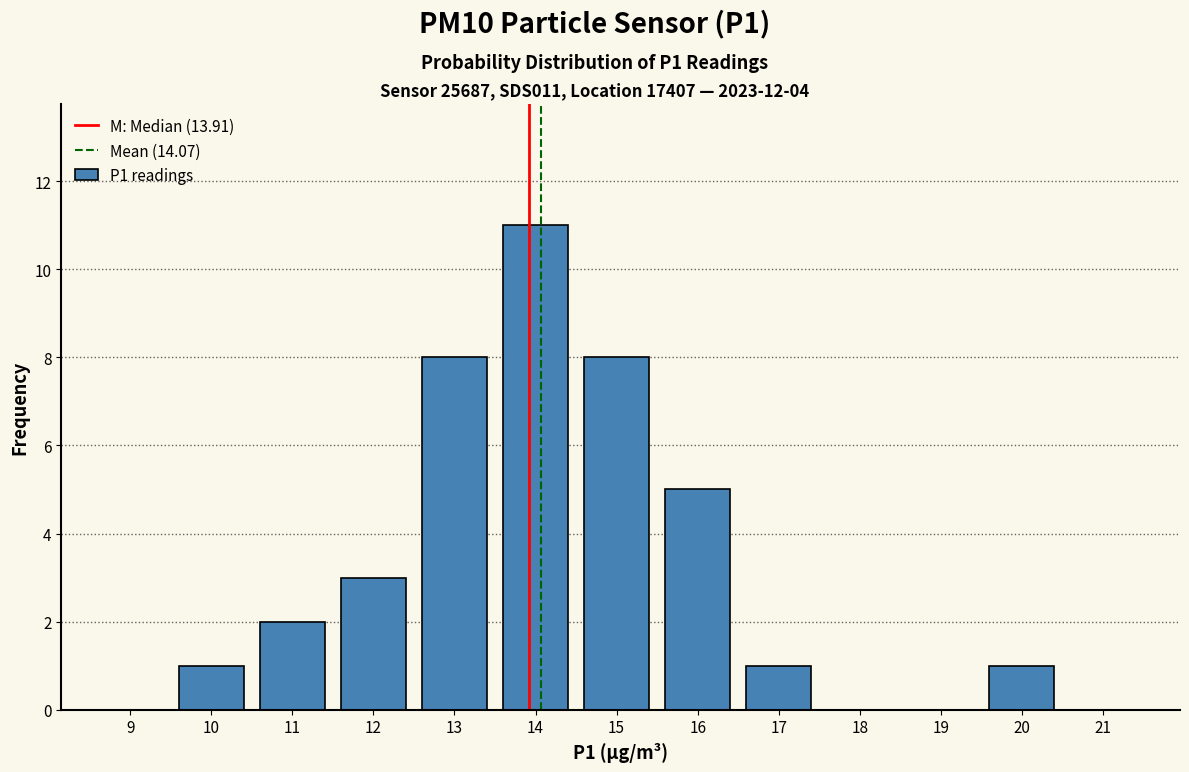

Which range on the x-axis has the tallest bar?

13.5 to 14.5